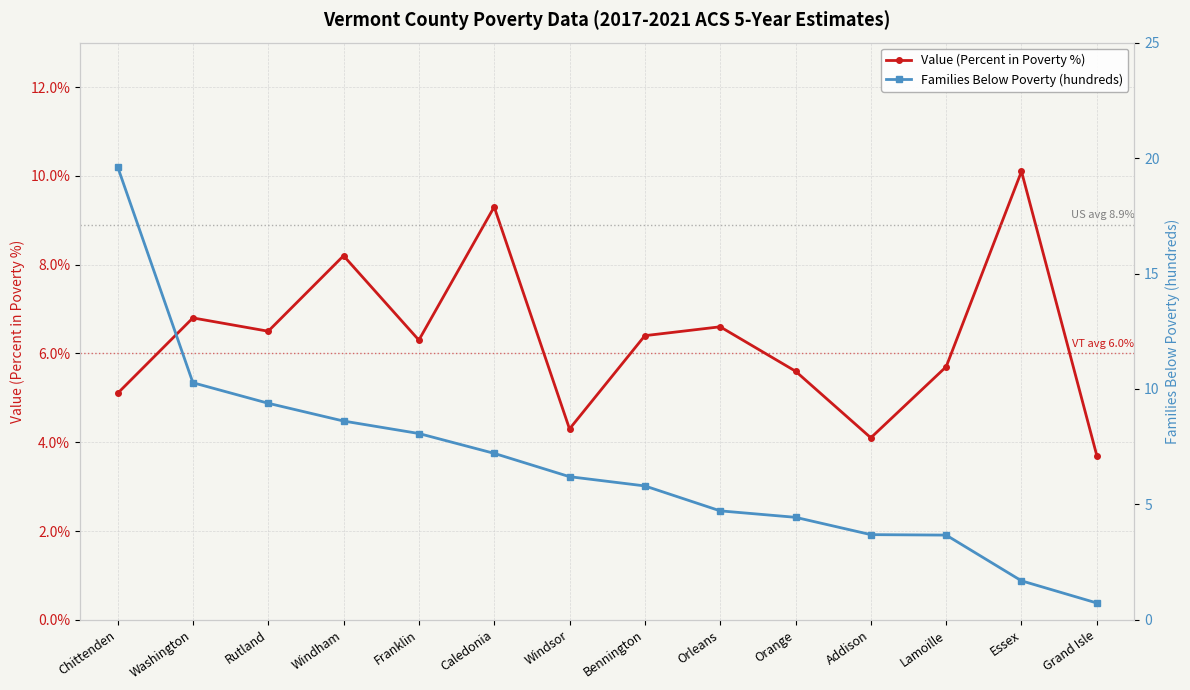

Does the chart display data point markers on the line(s)?

Yes